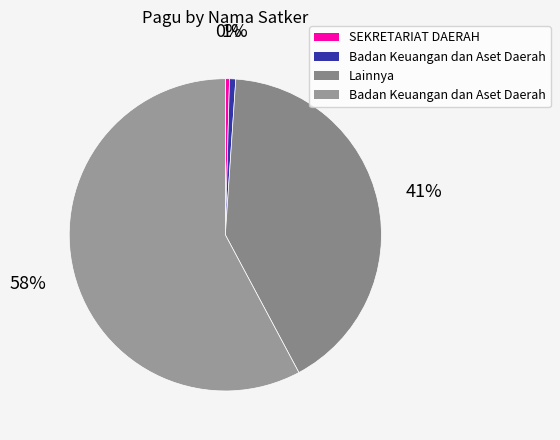

How many slices are in this pie chart?

4